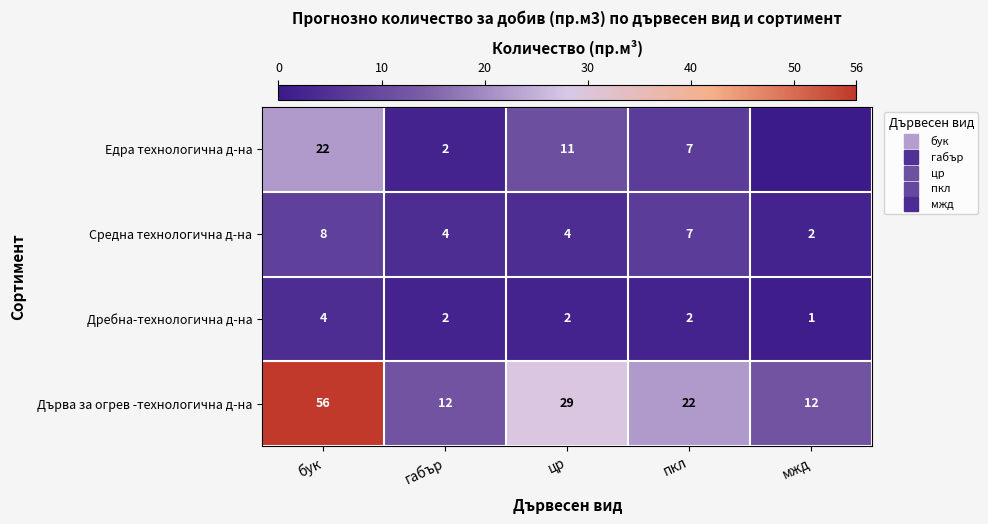

What is the difference between the maximum and minimum values in the Дребна-технологична д-на series?

3